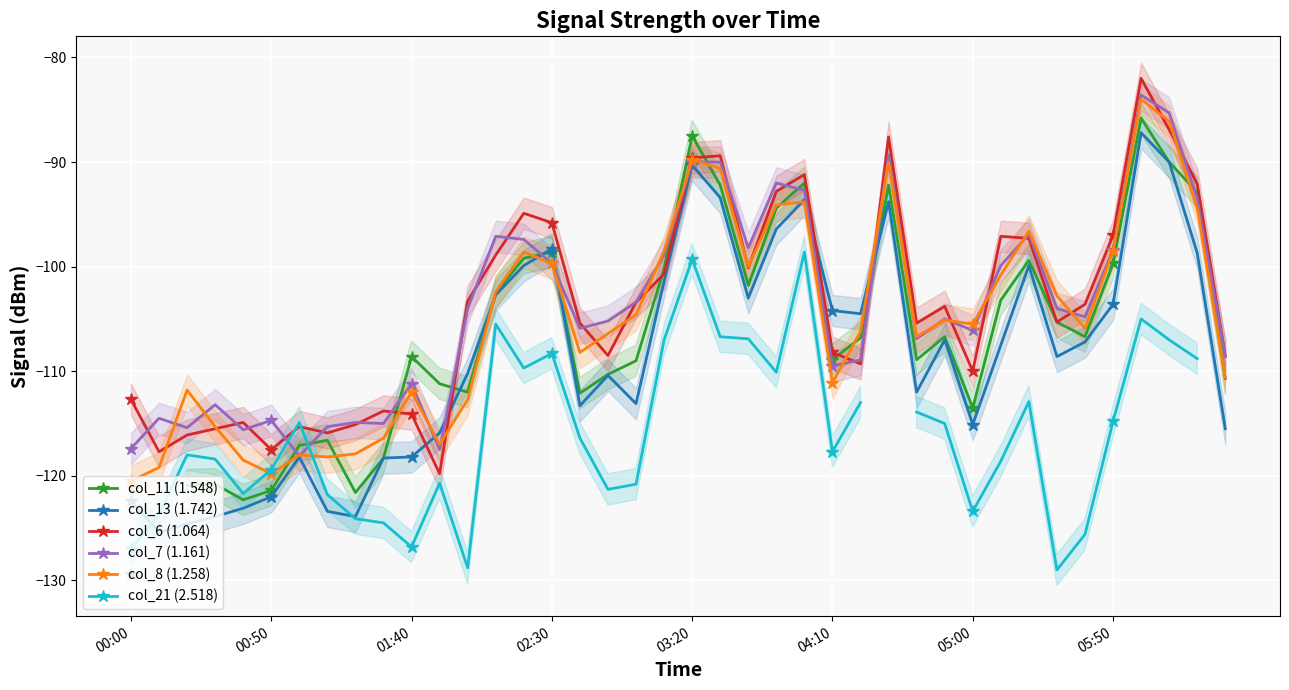

What is the approximate value of col_21 (2.518) at 28?

-113.9